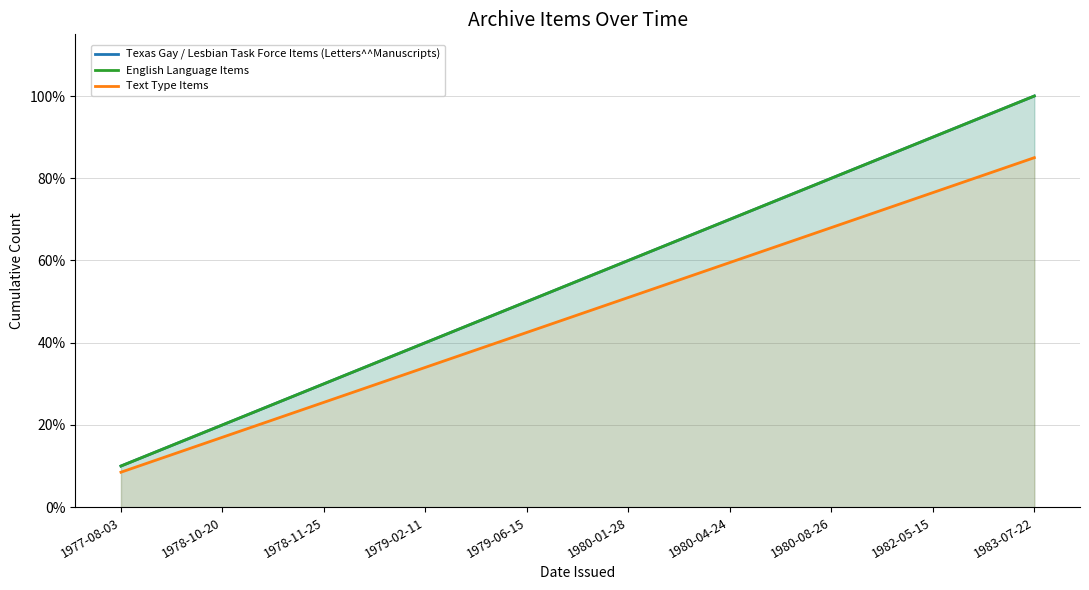

What is the sum of all English Language Items values?

5.5